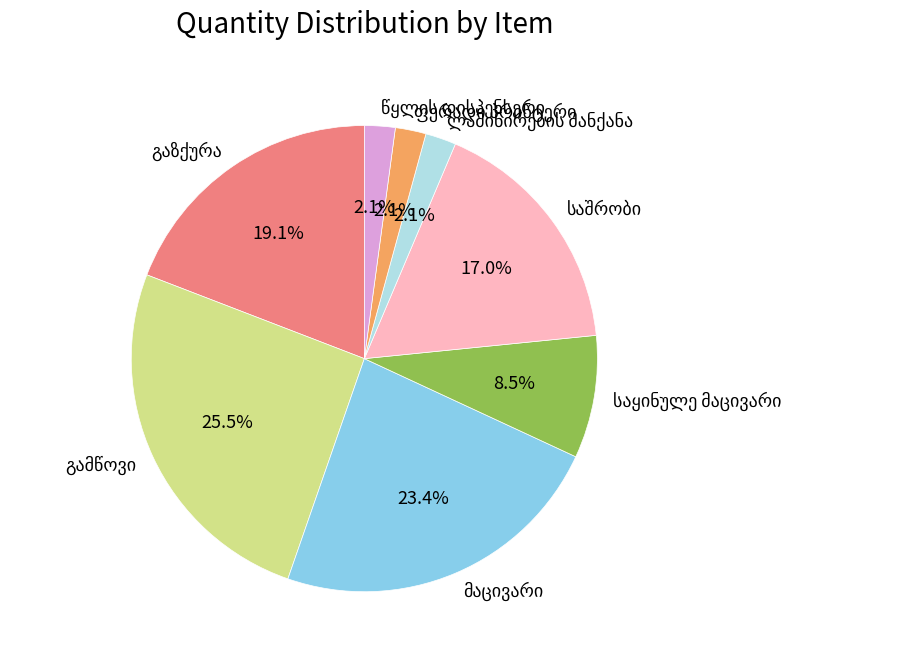

Does any single category account for the majority?

No